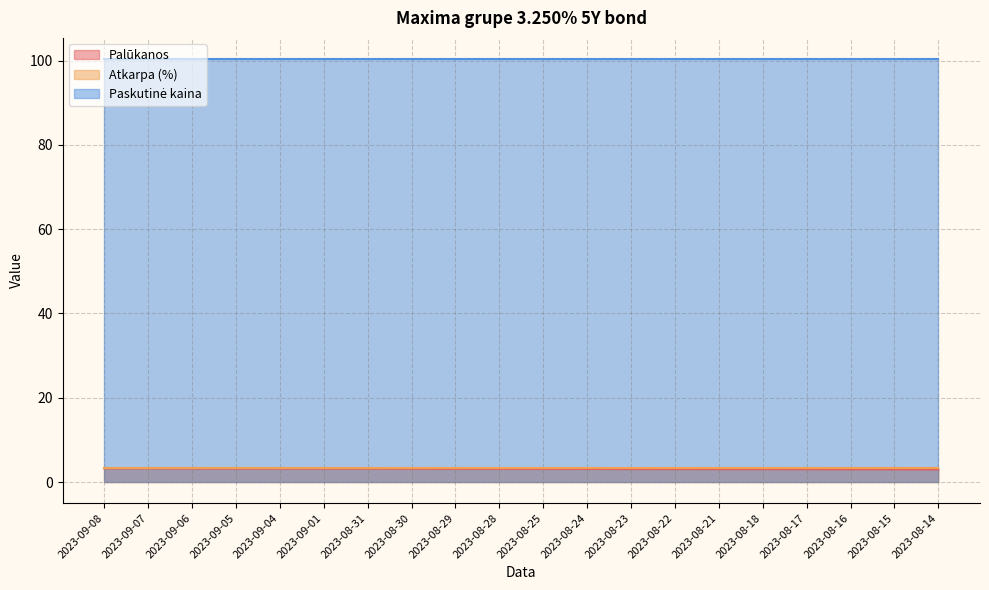

The value of Atkarpa (%) at 2023-09-04 is 5.0. True or false?

False